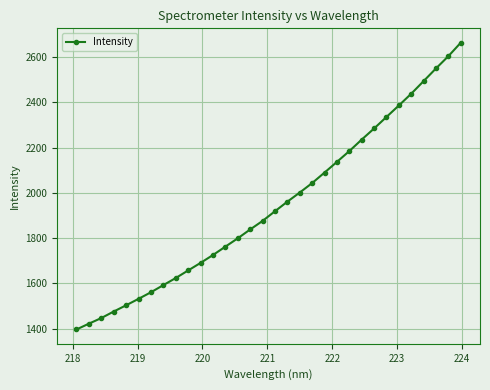

What is the value of the 23rd point from the left?

2184.9